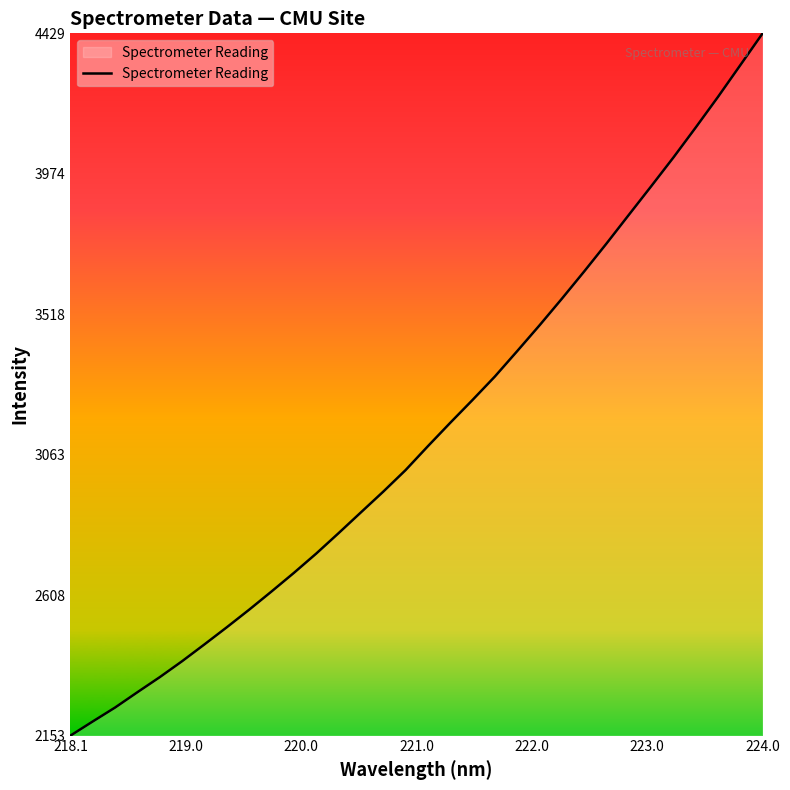

What is the maximum value shown in the chart?

4428.9